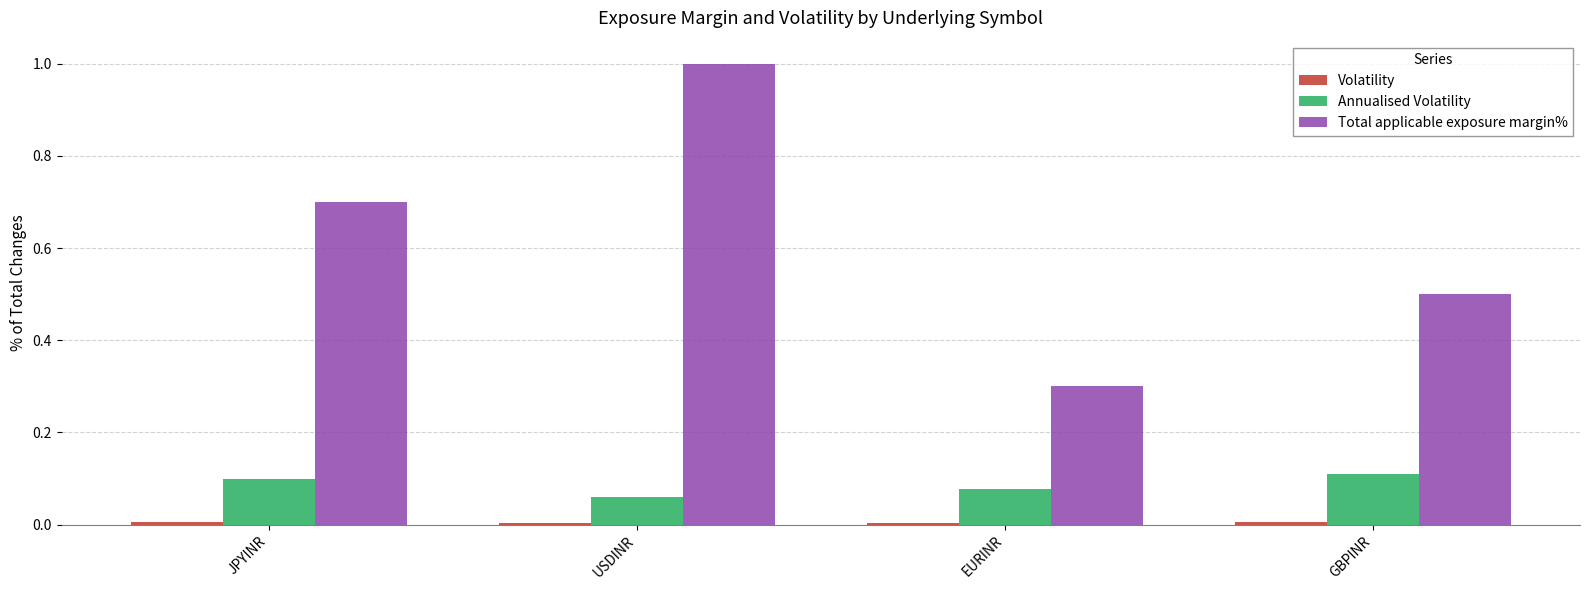

List the labels in order of Total applicable exposure margin% value, smallest first.

EURINR, GBPINR, JPYINR, USDINR